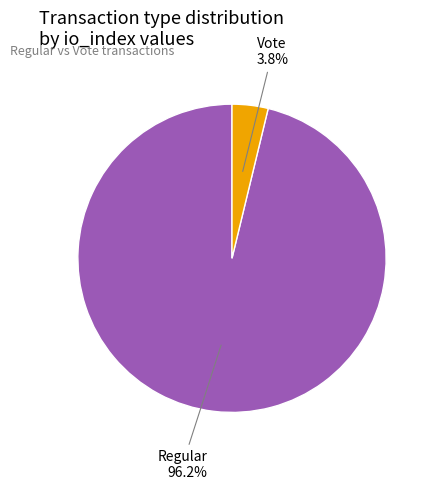

Does any single category account for the majority?

Yes